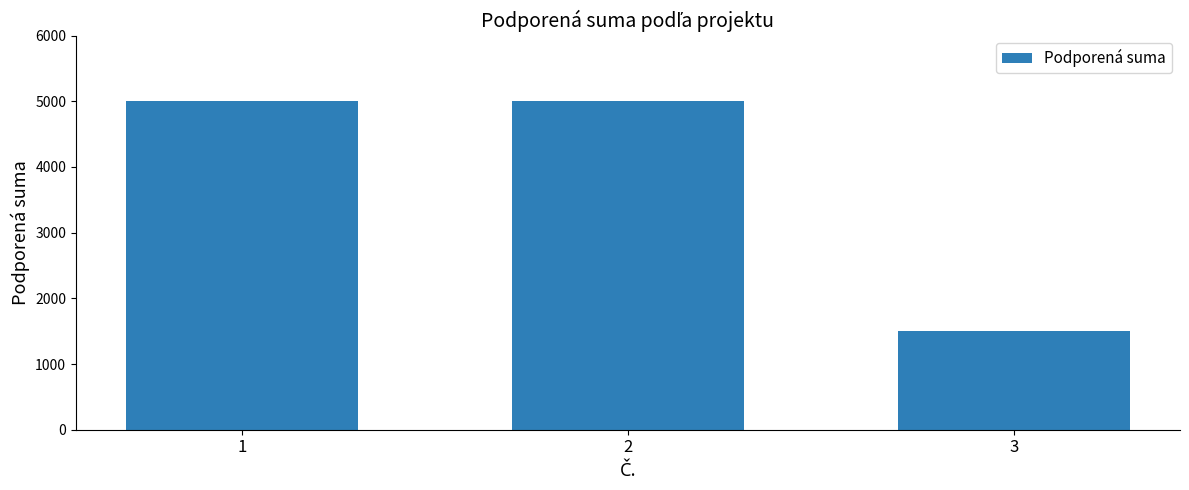

Reading left to right, list all the values displayed in this chart.

1=5000	2=5000	3=1500